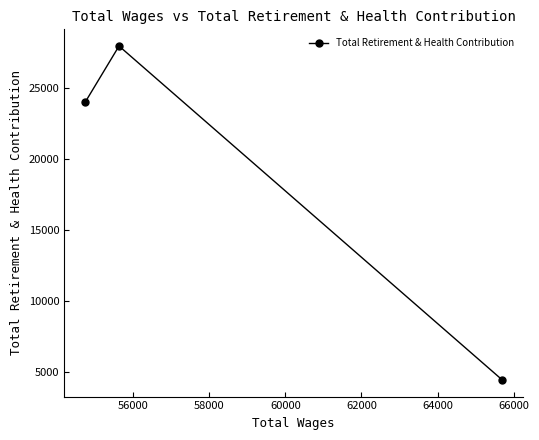

What is the difference between the maximum and minimum values?

23550